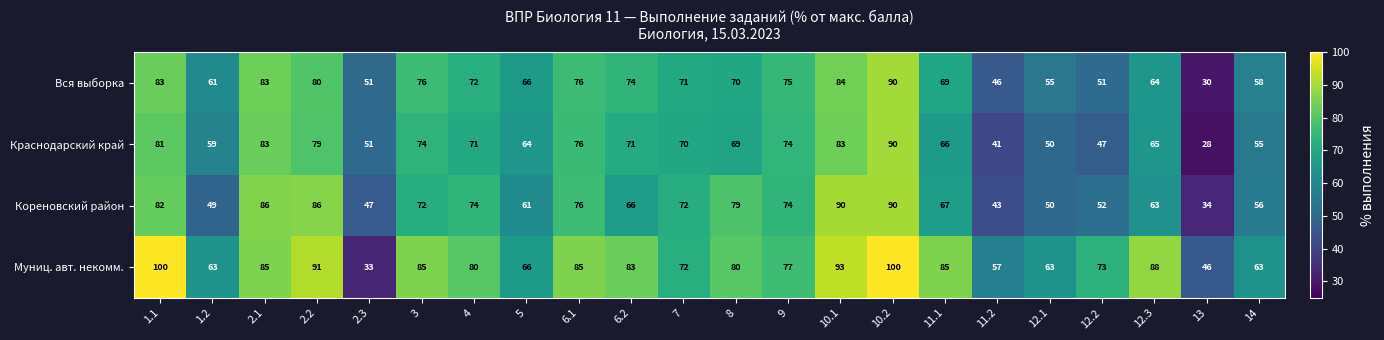

At how many categories does at least one series exceed 53?

20